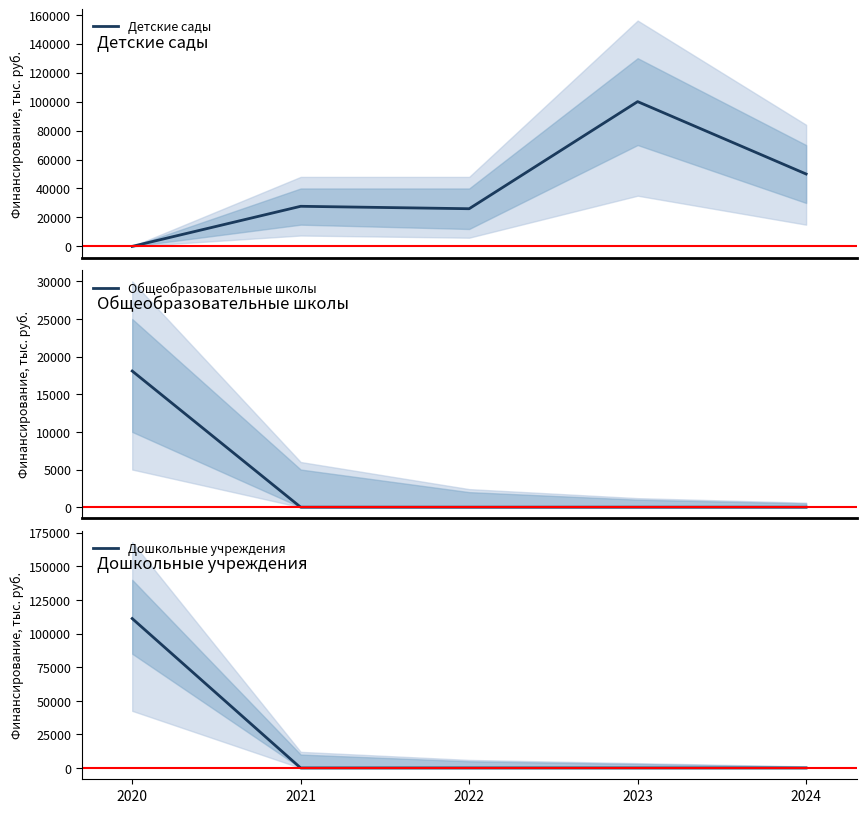

What is the average value of the Детские сады series?

40740.2